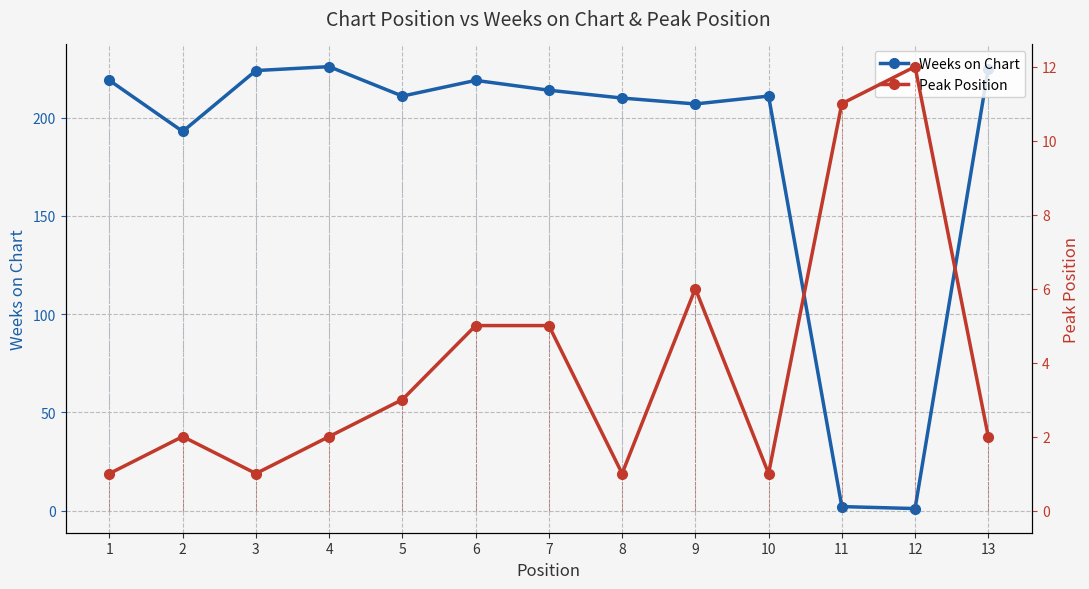

Is this an area chart (filled region under the line)?

No